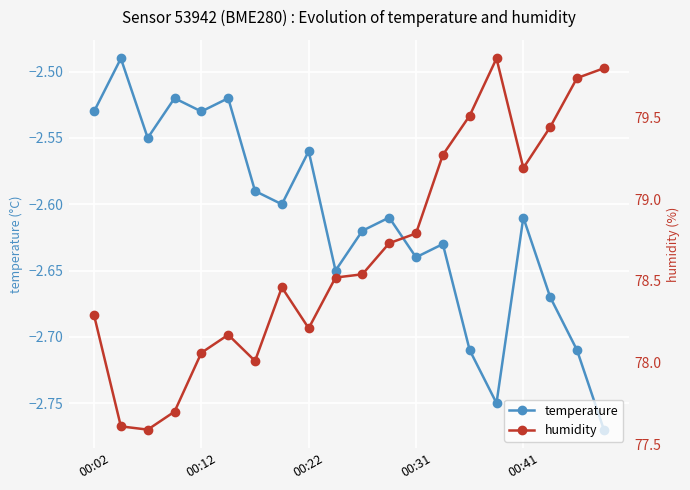

Rank the series at 7 from lowest to highest value.

temperature, humidity